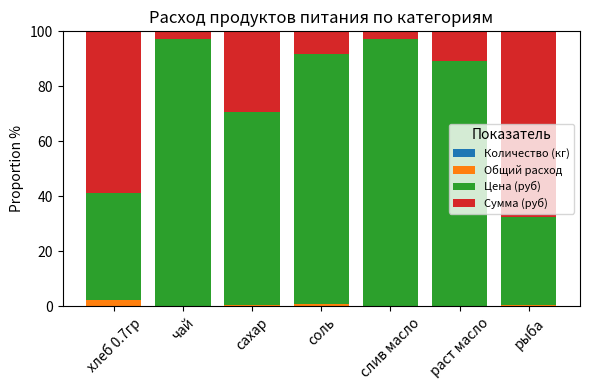

What is the sum of all Количество (кг) values?

0.1